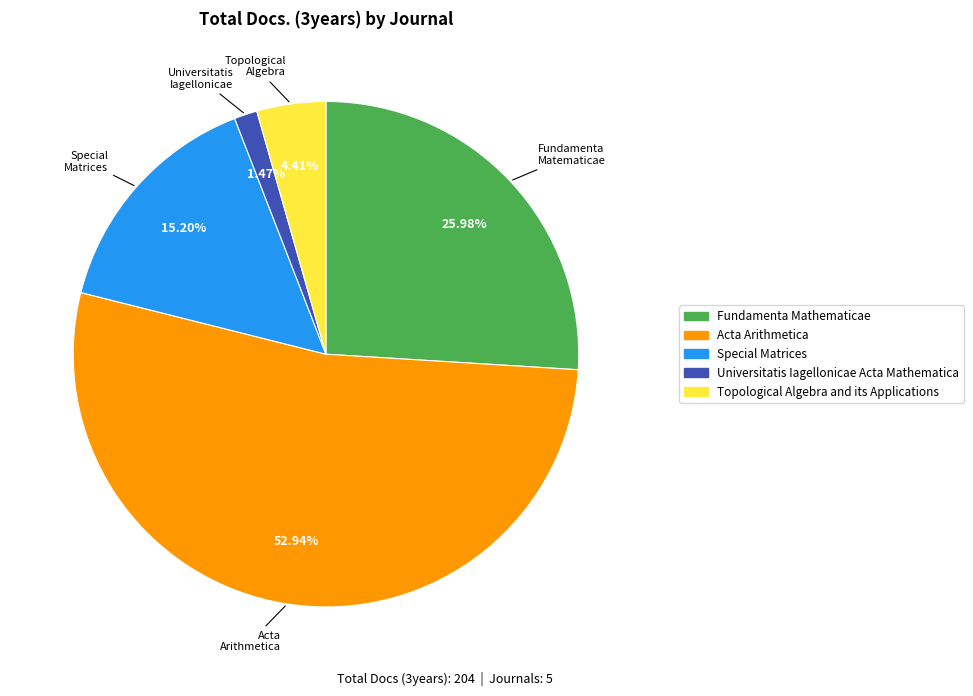

Count the number of slices in the pie.

5